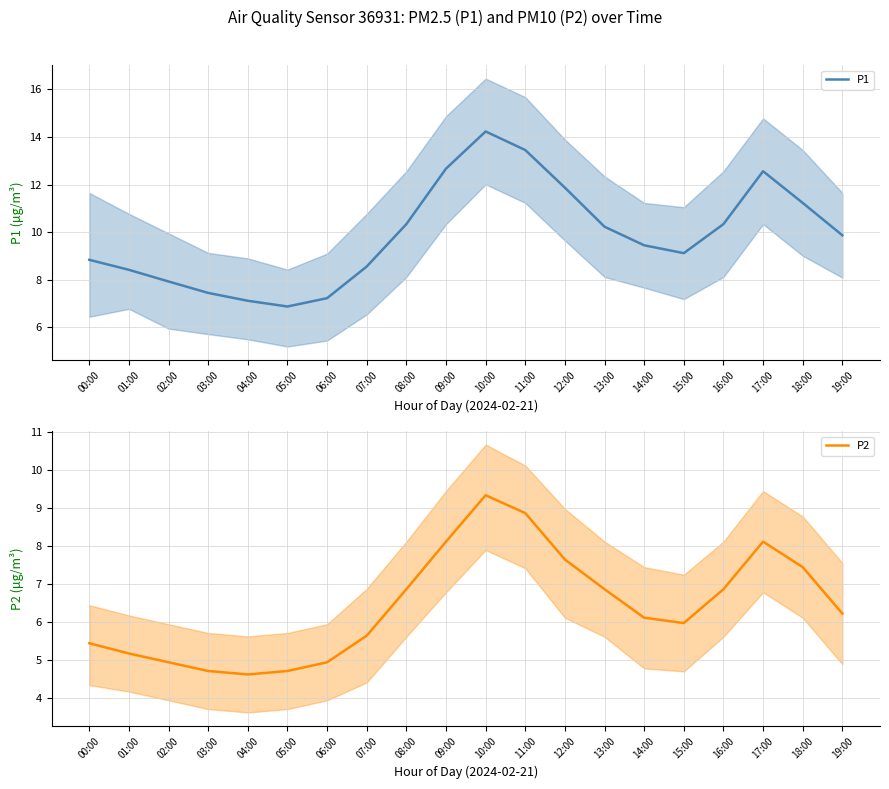

True or false: P2 and P1 cross at least once.

False